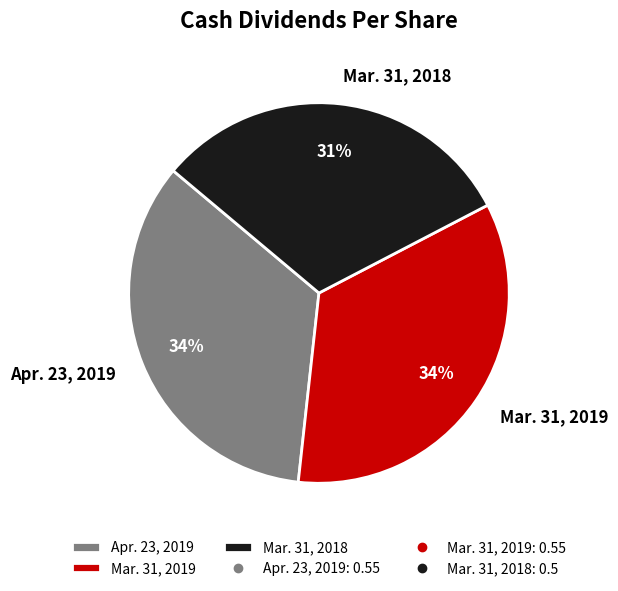

How many slices are in this pie chart?

3